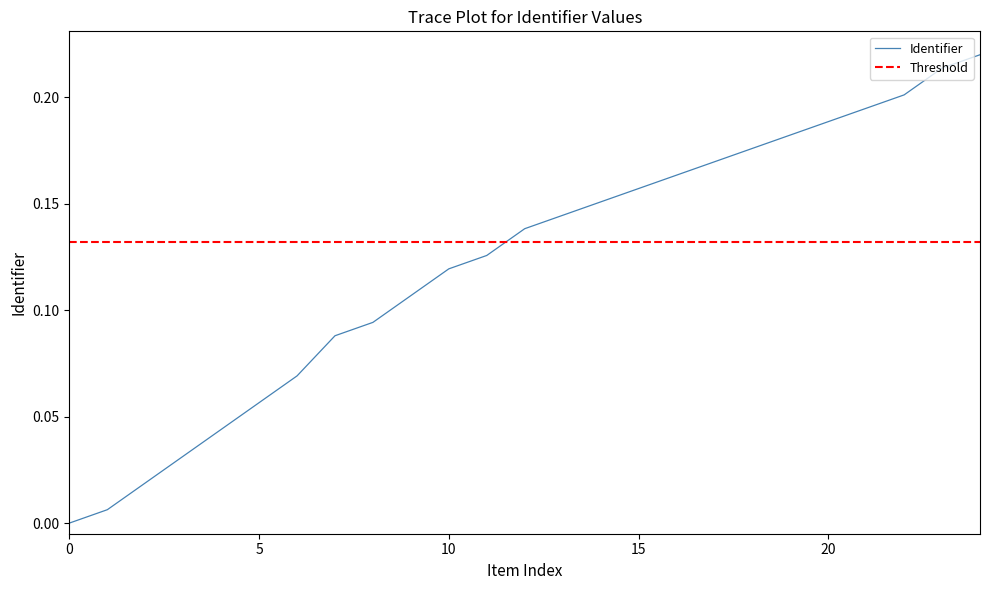

What is the sum of all values?

3.1